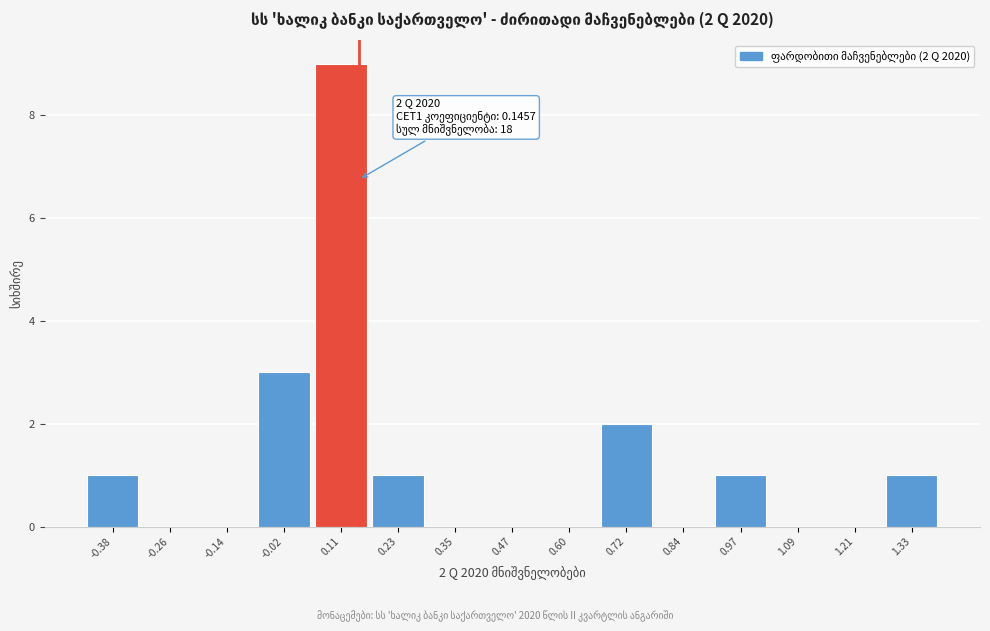

Over which range of the x-axis is the bar tallest?

0.04 to 0.16